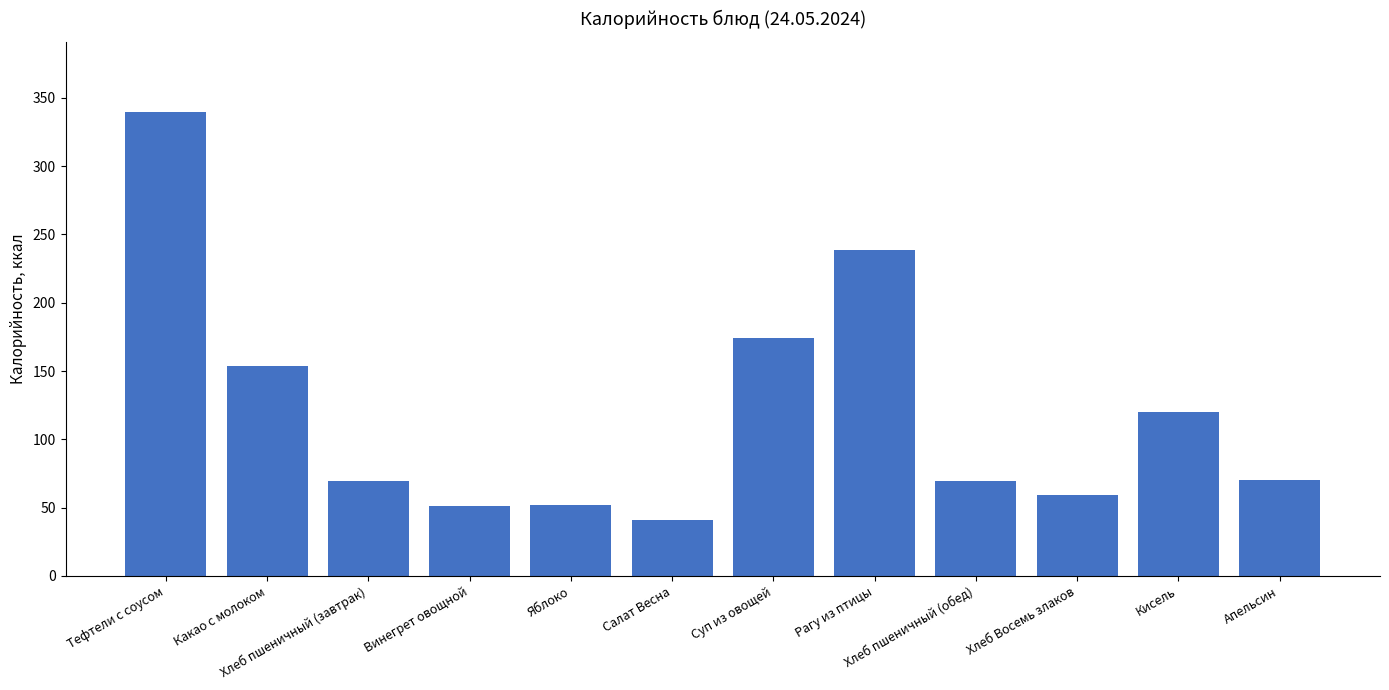

What is the sum of all values?

1438.7